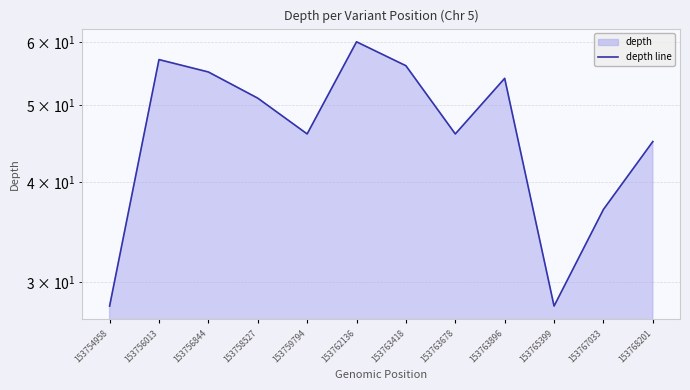

Rank the categories by value from highest to lowest.

153762136, 153756013, 153763418, 153756844, 153763896, 153758527, 153759794, 153763678, 153768201, 153767033, 153754958, 153765399